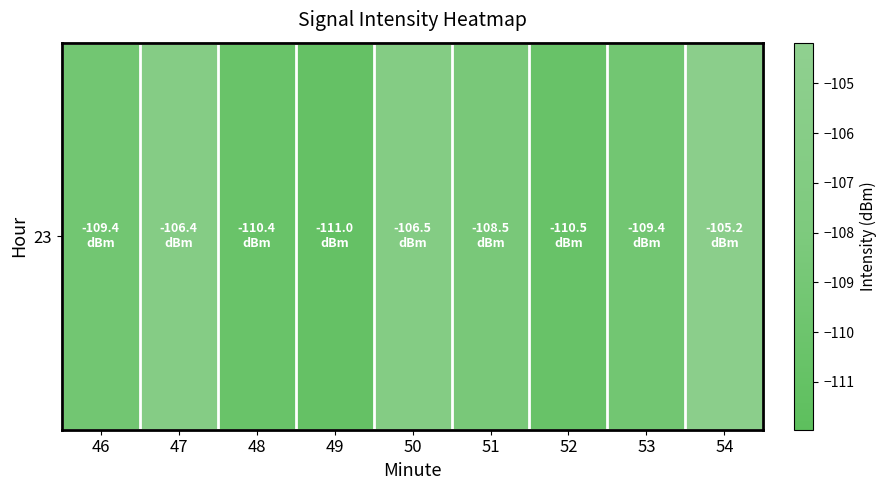

What is the approximate value at 52?

-110.5